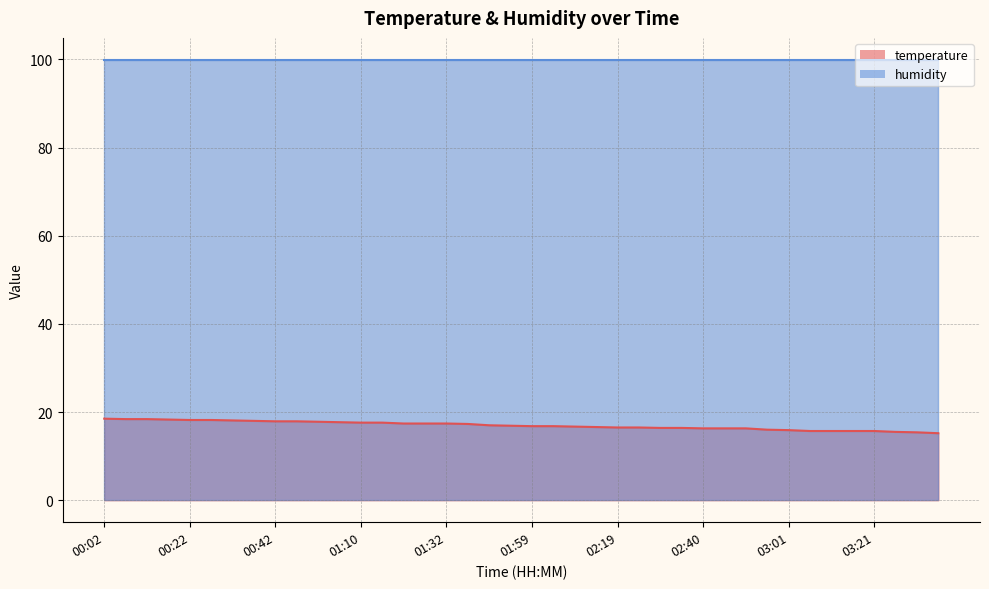

What is the label of the 12th point from the left?

01:04